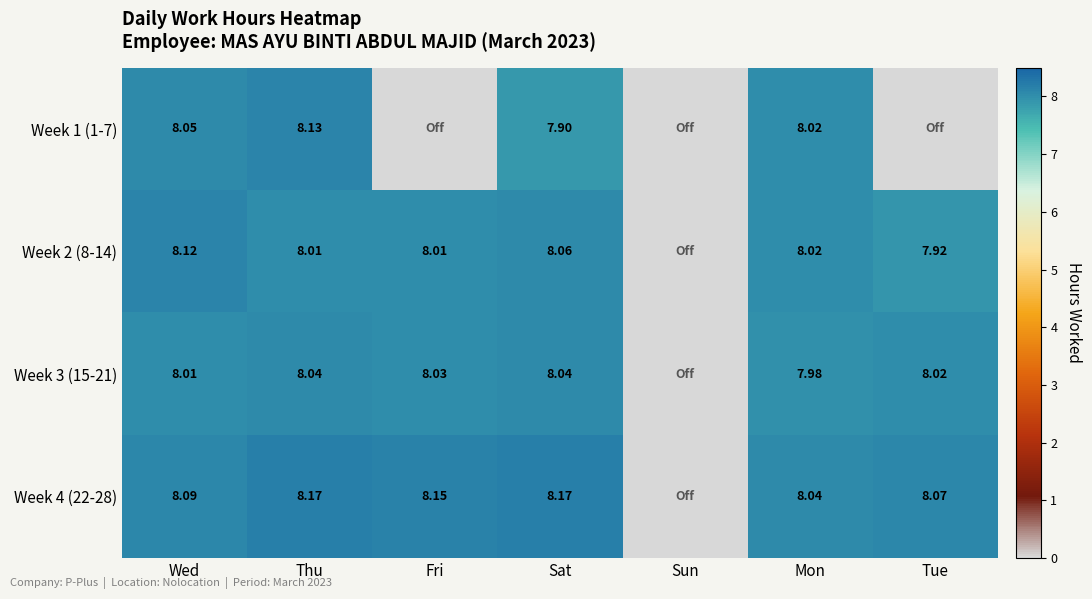

Is the value of Week 4 (22-28) at Mon greater than the value of Week 2 (8-14) at Tue?

Yes